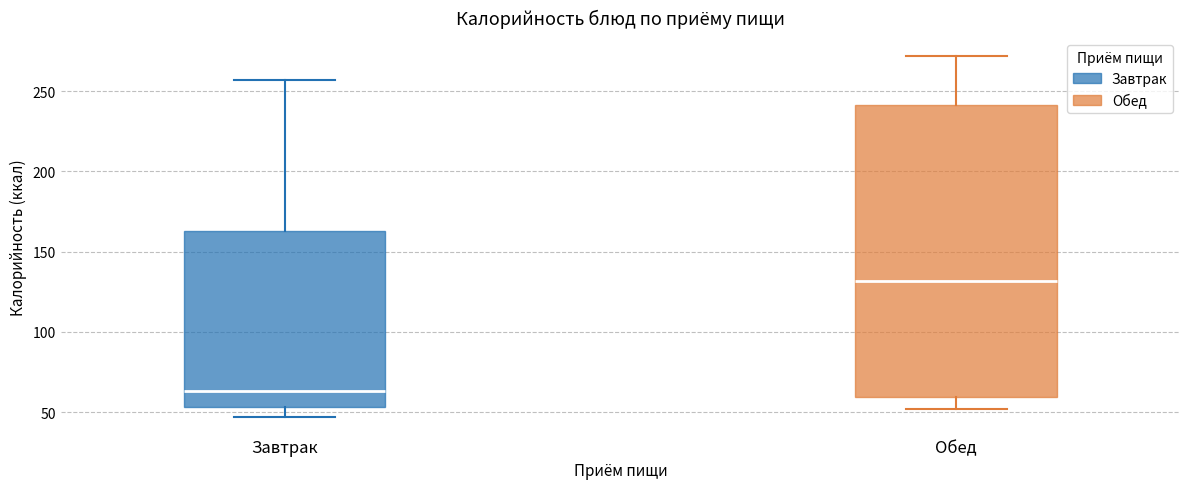

Which box has the lowest median line?

Завтрак